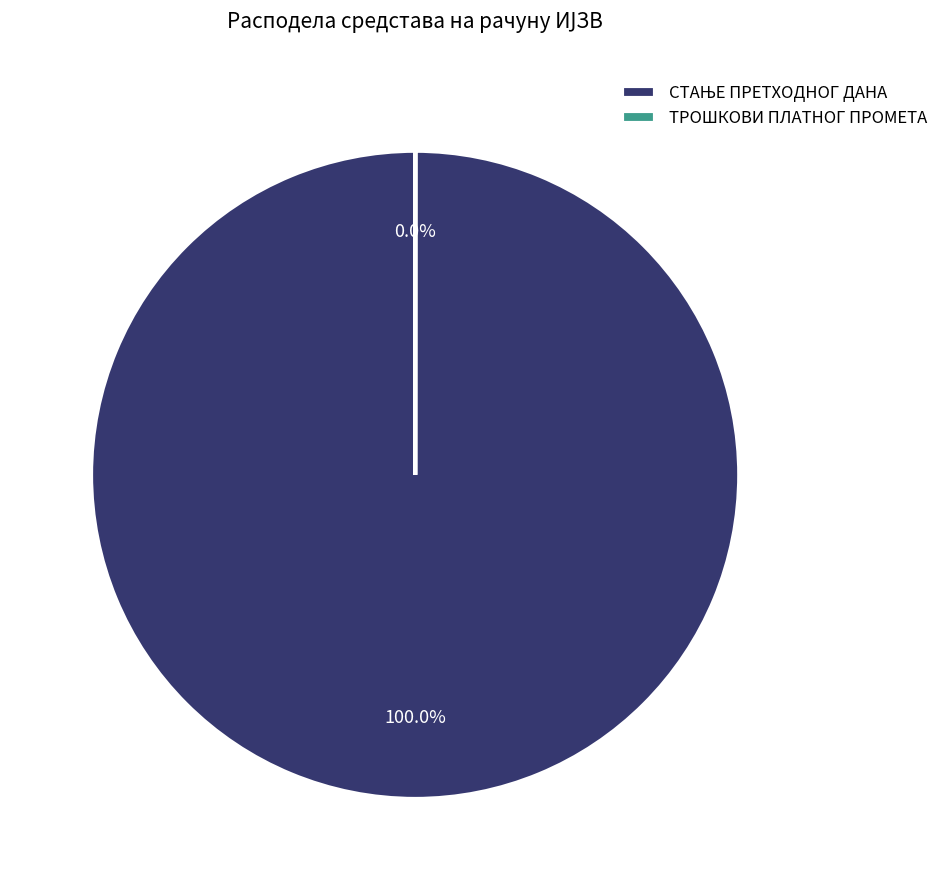

What is the majority slice?

СТАЊЕ ПРЕТХОДНОГ ДАНА